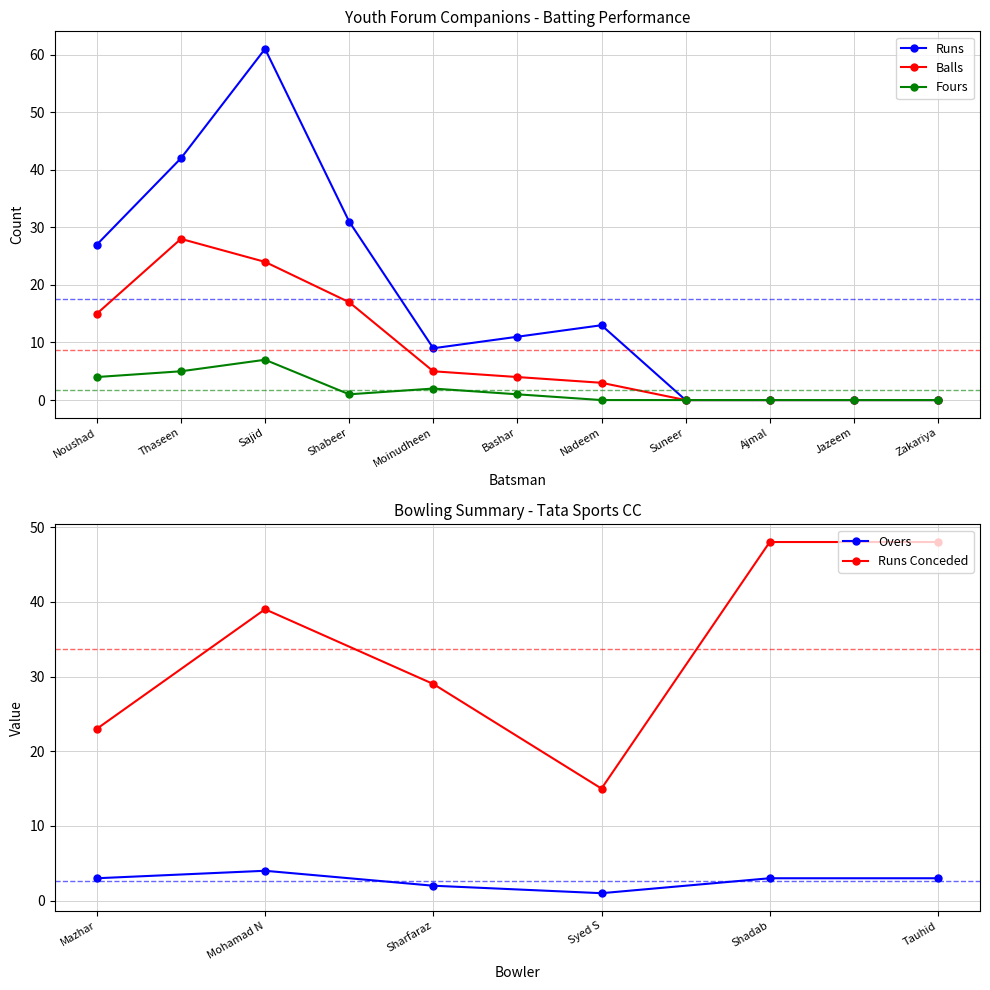

True or false: Runs has a value of 41 at Jazeem.

False